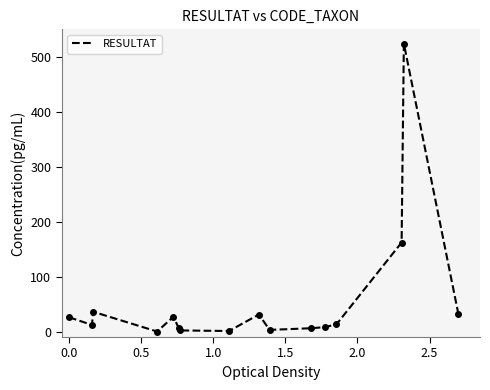

True or false: there are more than 2 points higher than both neighbors.

True